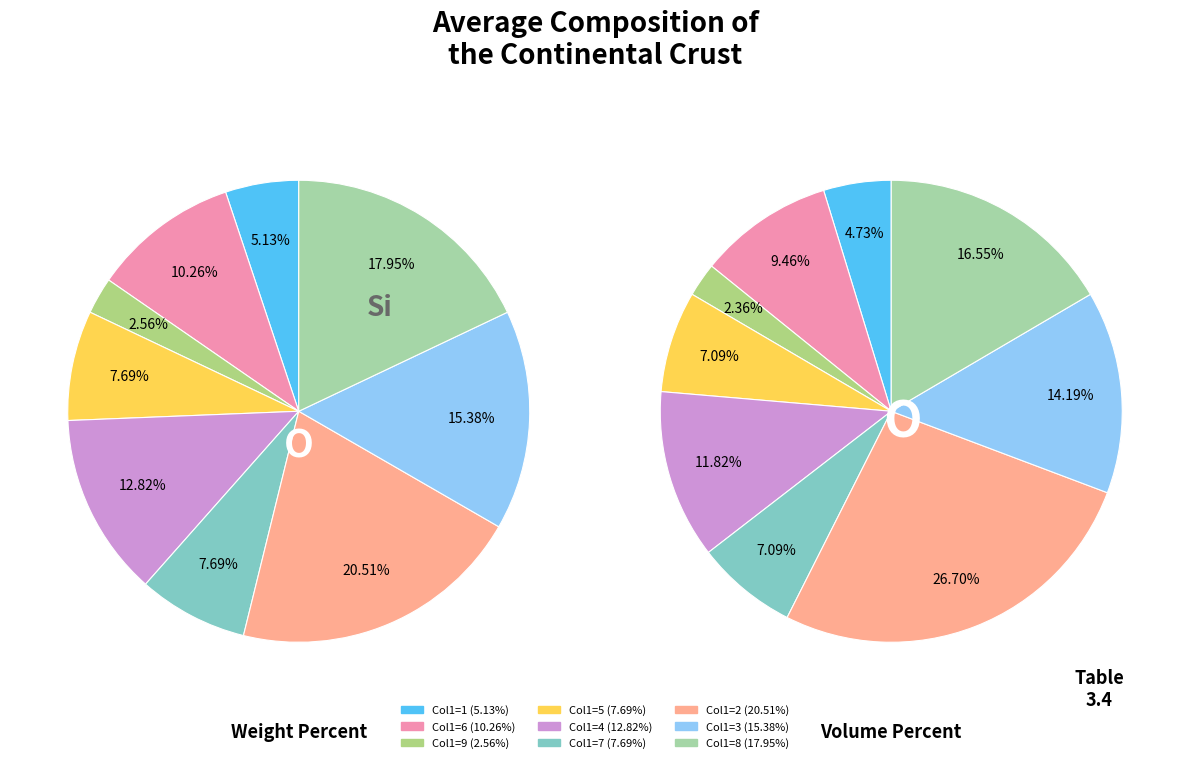

Does 6 account for over 50% of the chart?

No